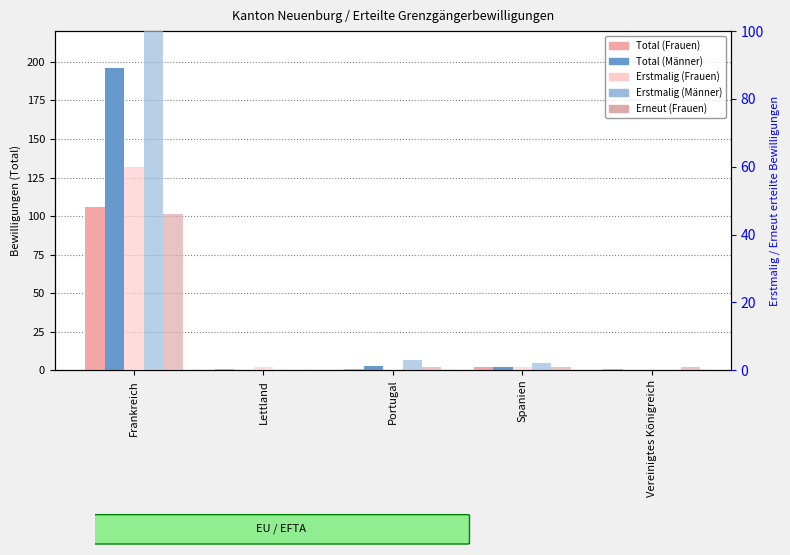

Which series has the largest total across all categories?

Total (Männer)